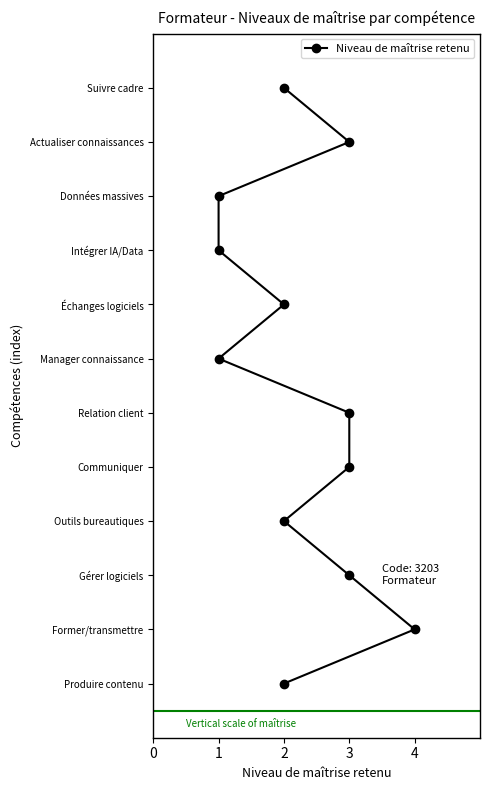

How many lines are shown in the chart?

1